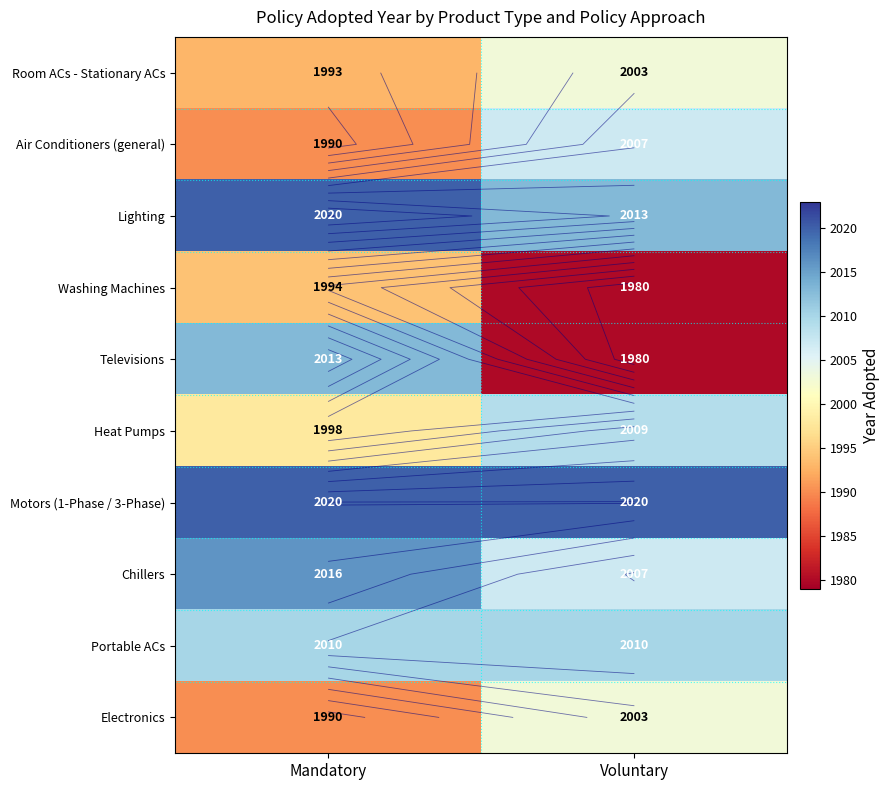

What is the total value across all series at Voluntary?

20032